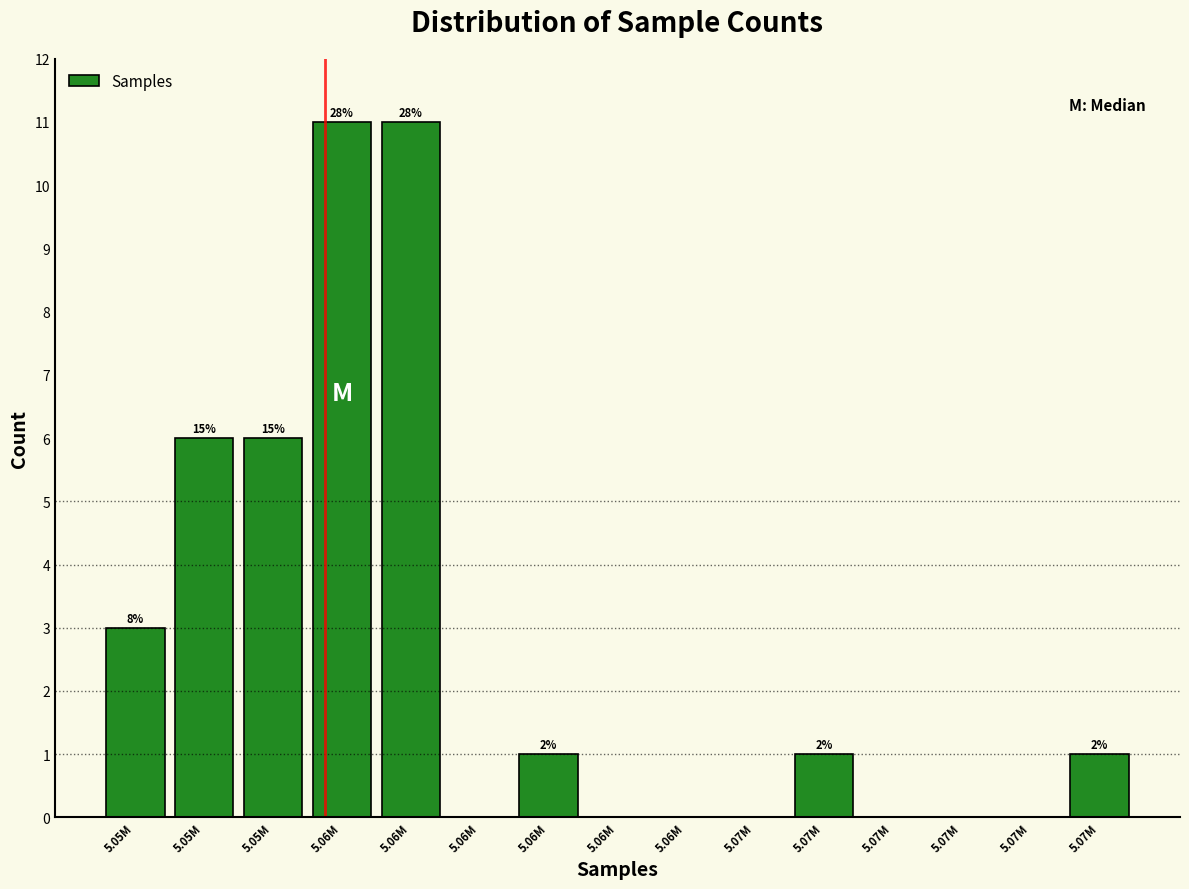

Are the bars horizontal?

No